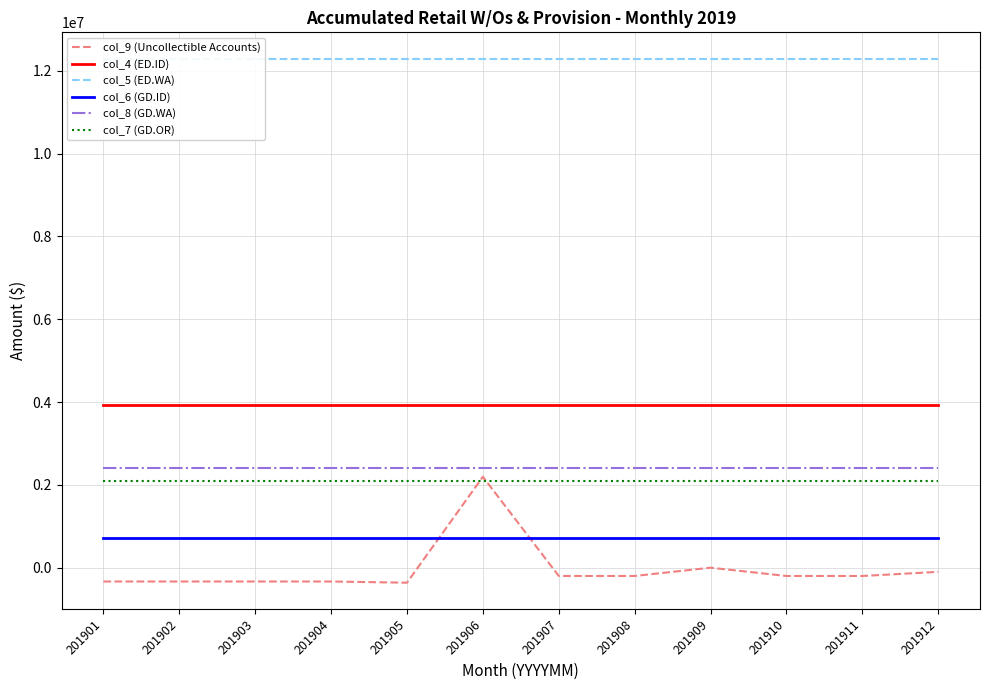

Which series has the largest total across all categories?

col_5 (ED.WA)